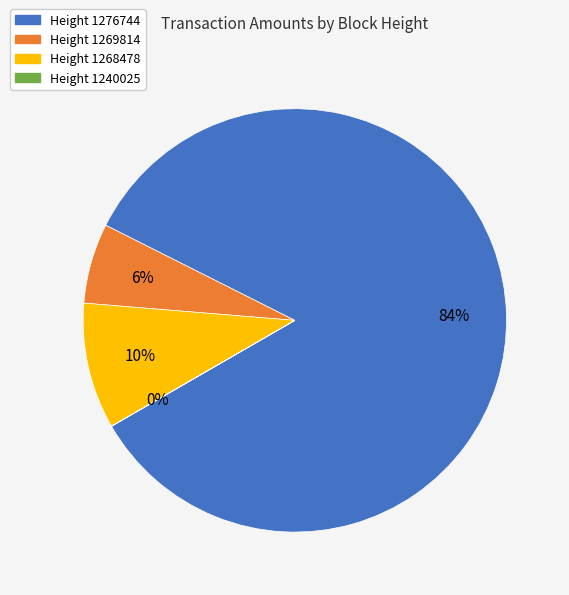

The Height 1268478 slice represents 18% of the pie. True or false?

False